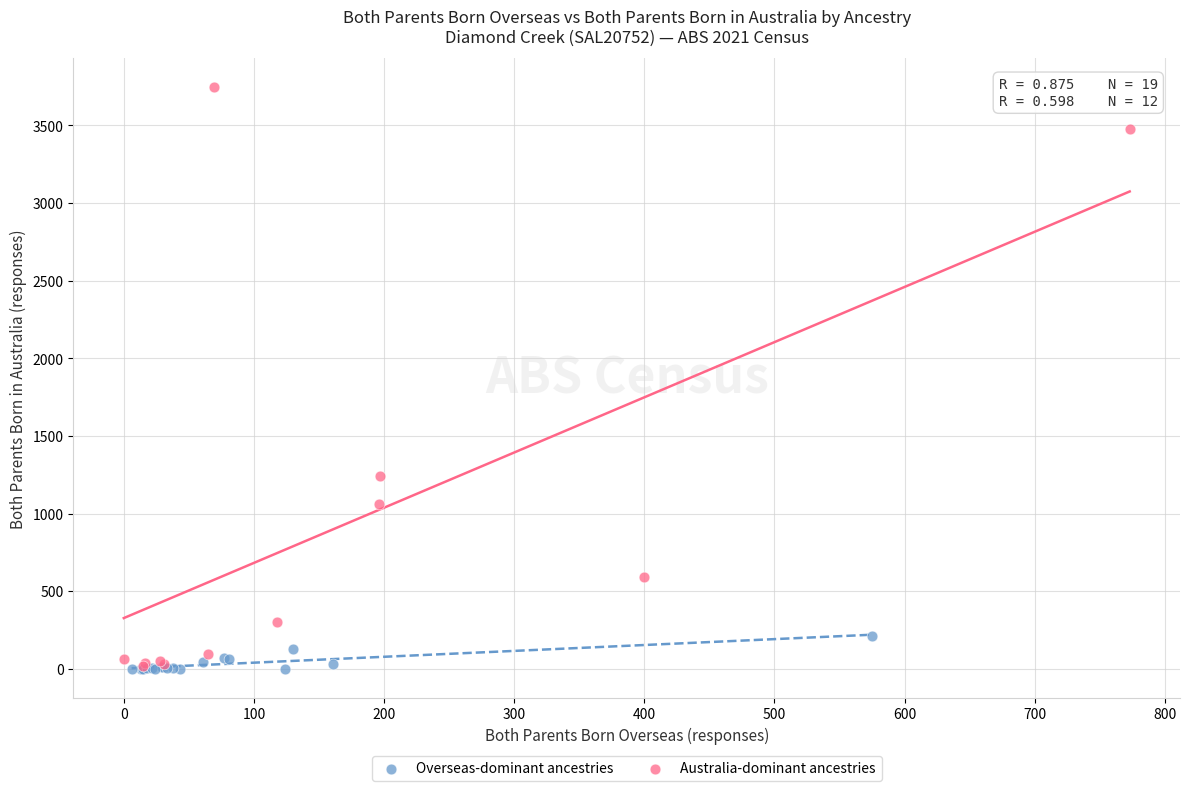

Which series has the widest spread of Y values?

Australia-dominant ancestries